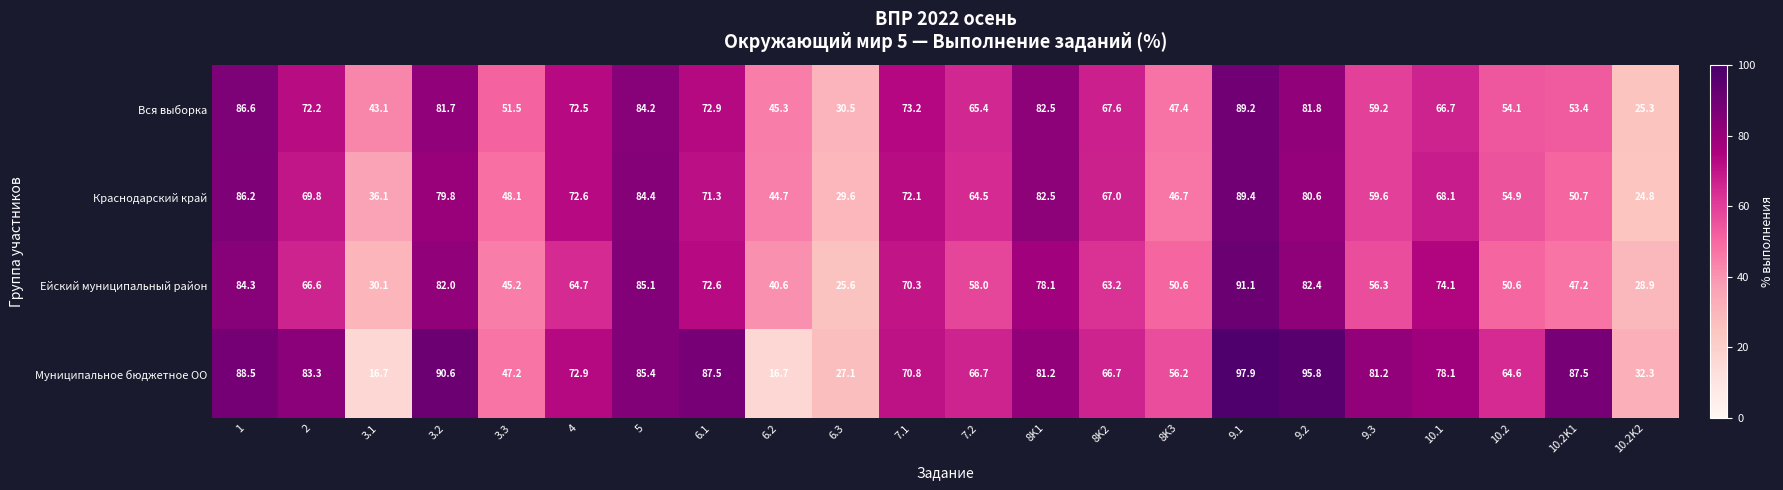

List the series in order of their overall mean, highest first.

Муниципальное бюджетное ОО, Вся выборка, Краснодарский край, Ейский муниципальный район